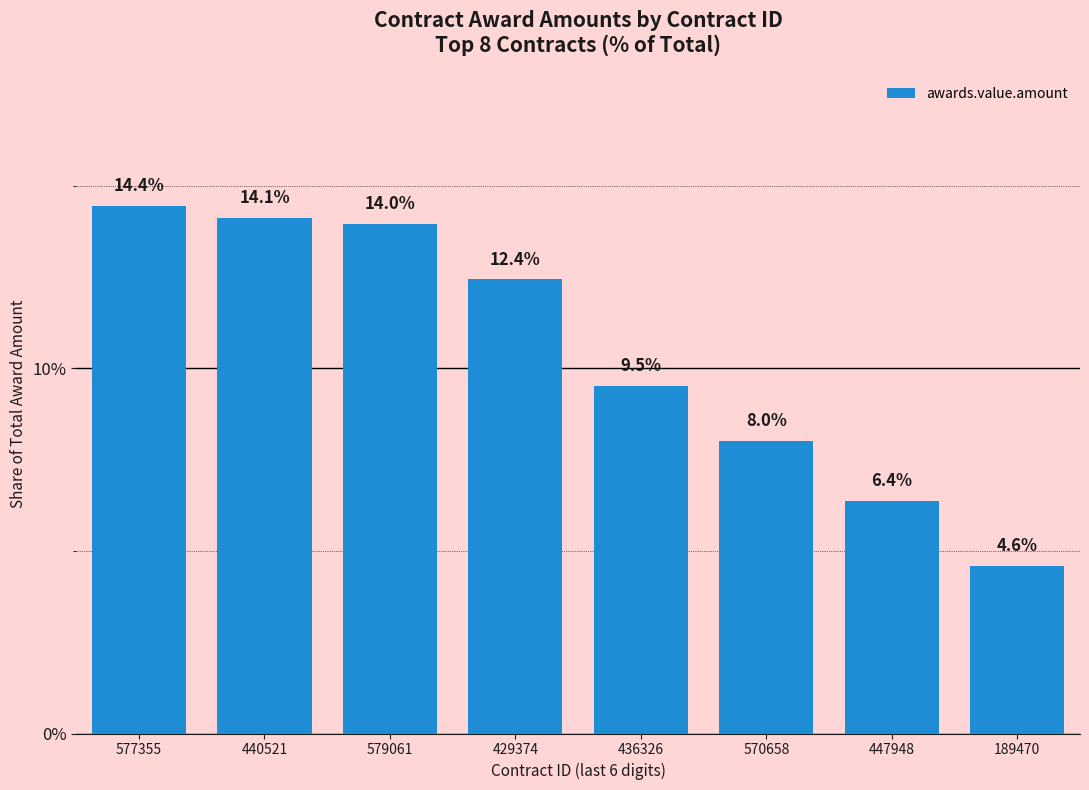

Rank the categories by value from highest to lowest.

577355, 440521, 579061, 429374, 436326, 570658, 447948, 189470